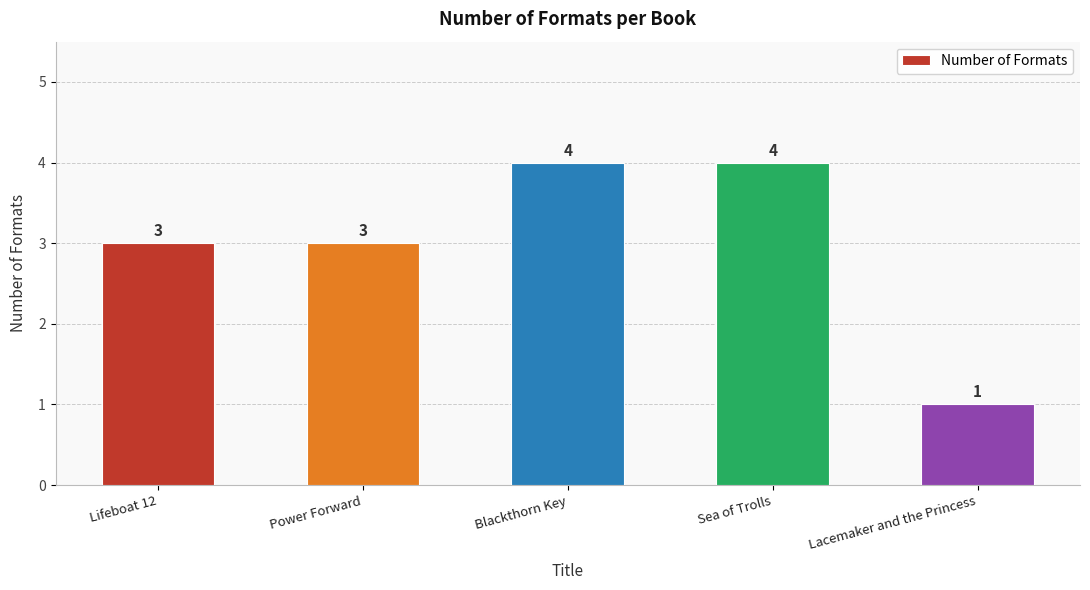

How many values are between 3 and 4?

4